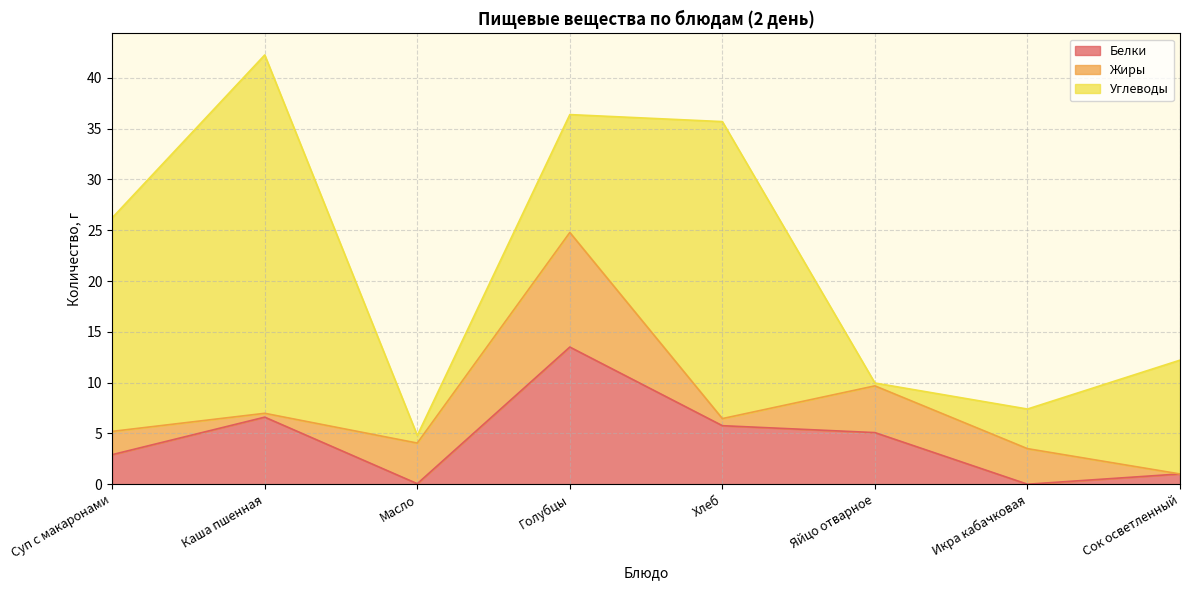

What is the total value across all series at Яйцо отварное?

10.0